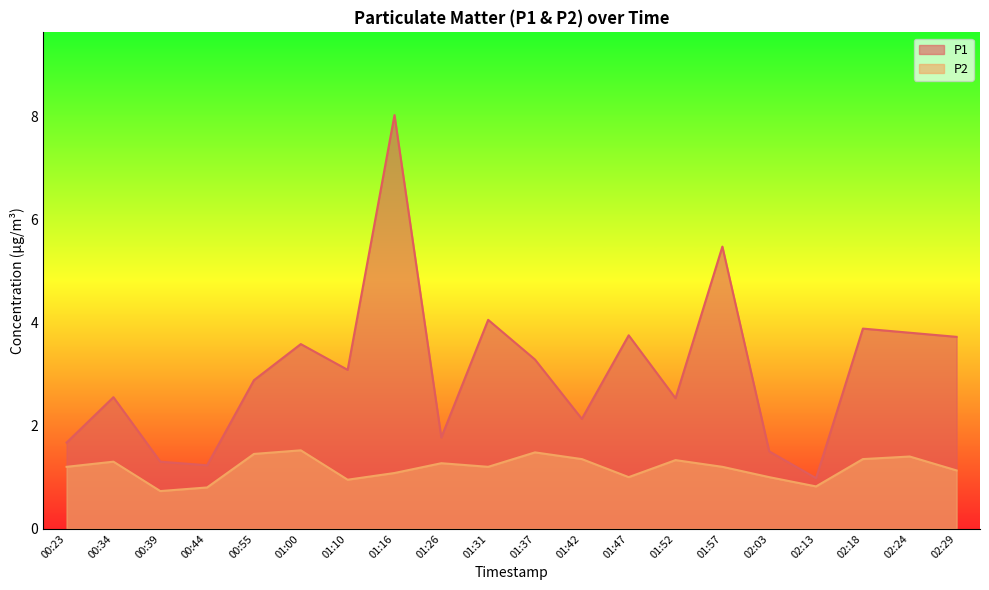

What is the average value of the P2 series?

1.2